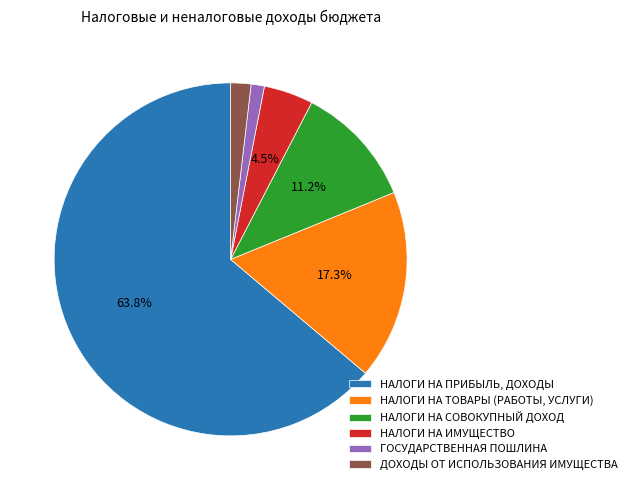

What is the largest slice in the pie chart?

НАЛОГИ НА ПРИБЫЛЬ, ДОХОДЫ